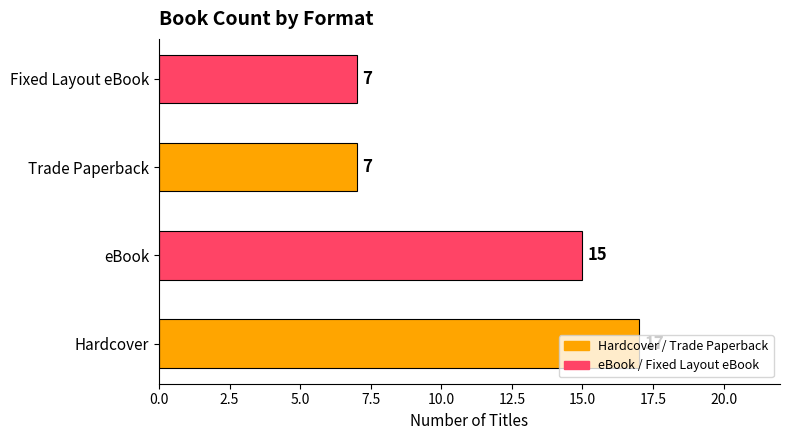

Where is the data nearest to the value 12?

eBook